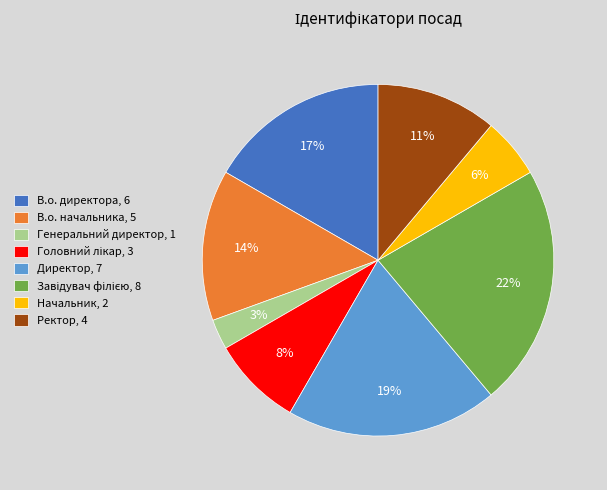

Between Директор, 7 and Ректор, 4, which is larger?

Директор, 7